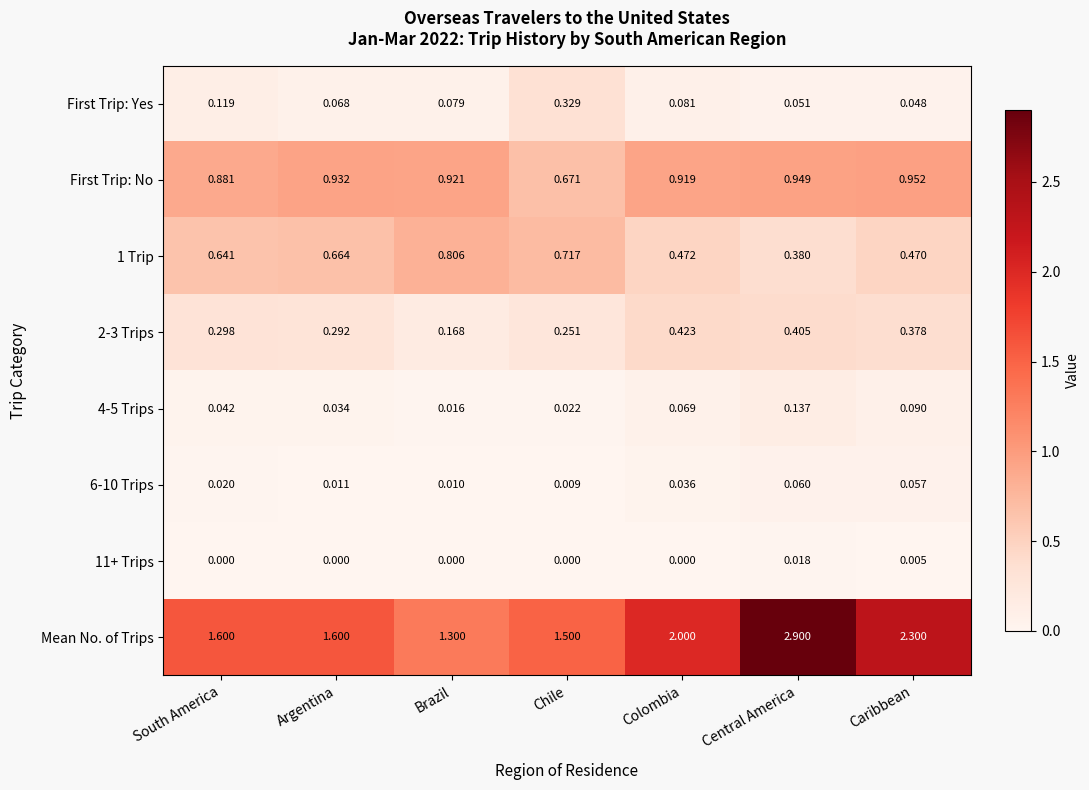

What is the greatest value displayed?

2.9